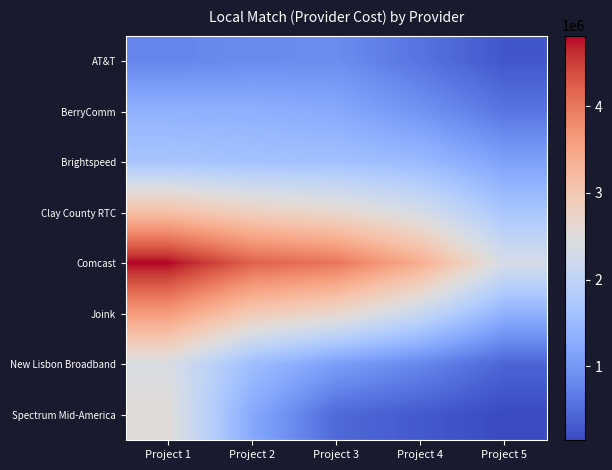

At how many categories does at least one series exceed 1811354?

5